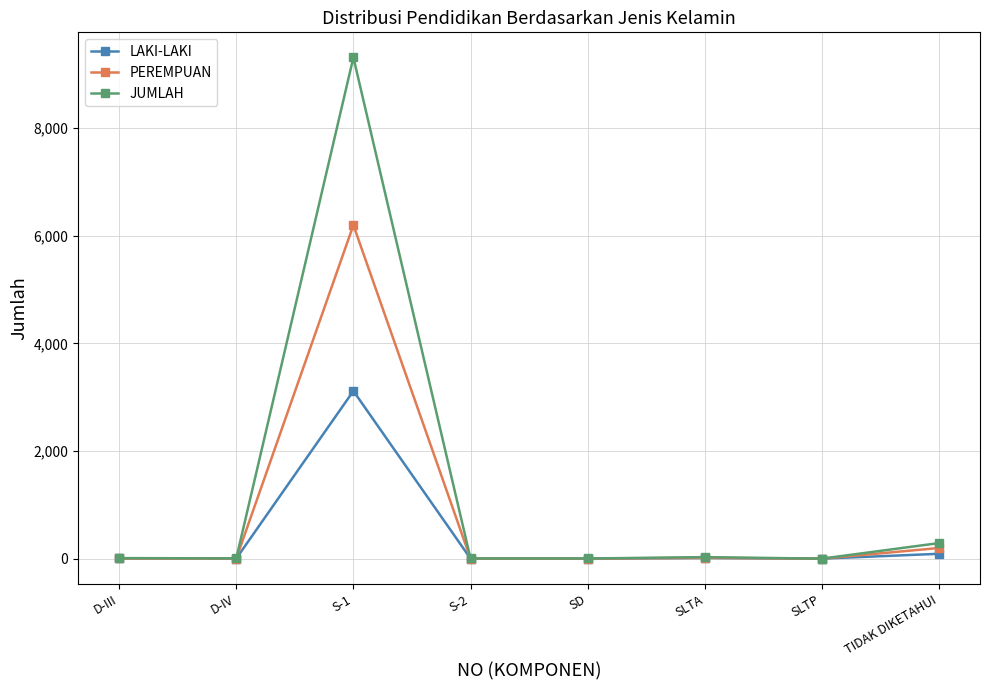

At which category does JUMLAH reach its first local peak?

S-1